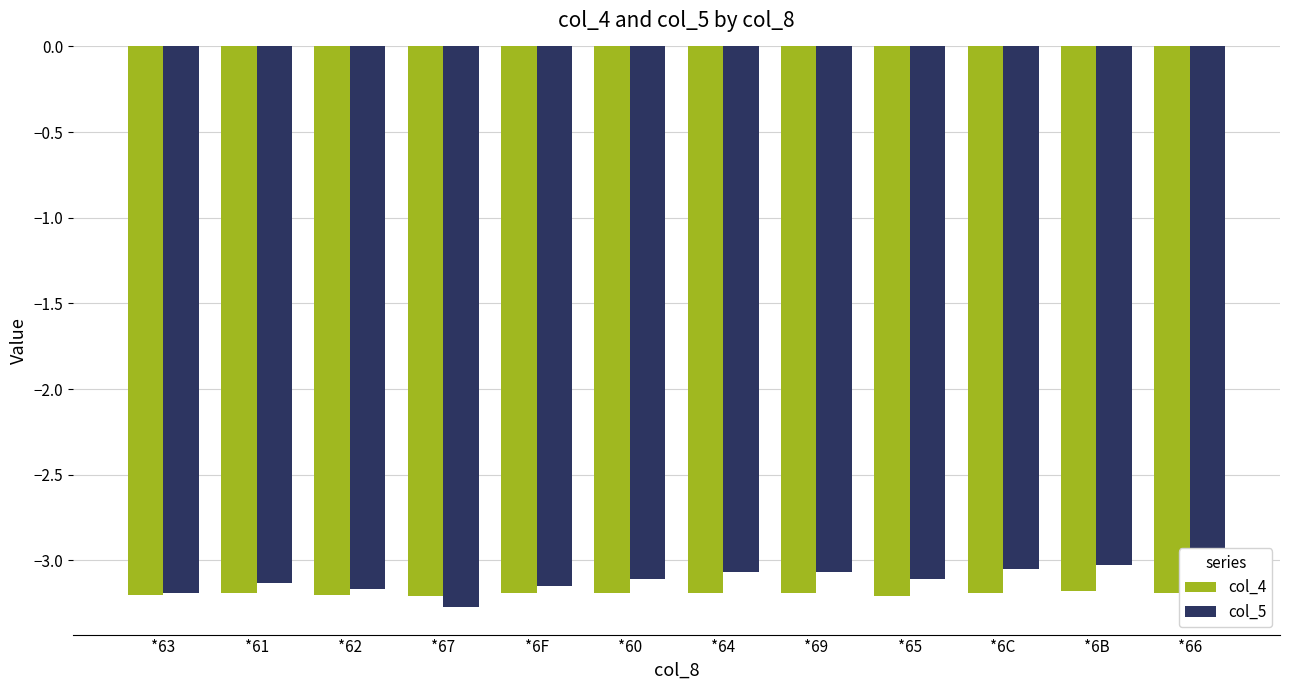

How many bars are there in total?

24